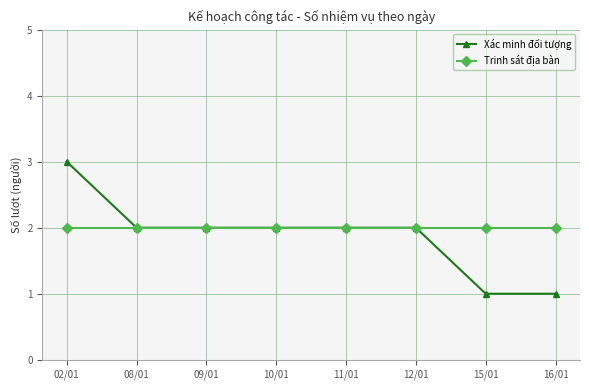

How many data points does each series have?

8